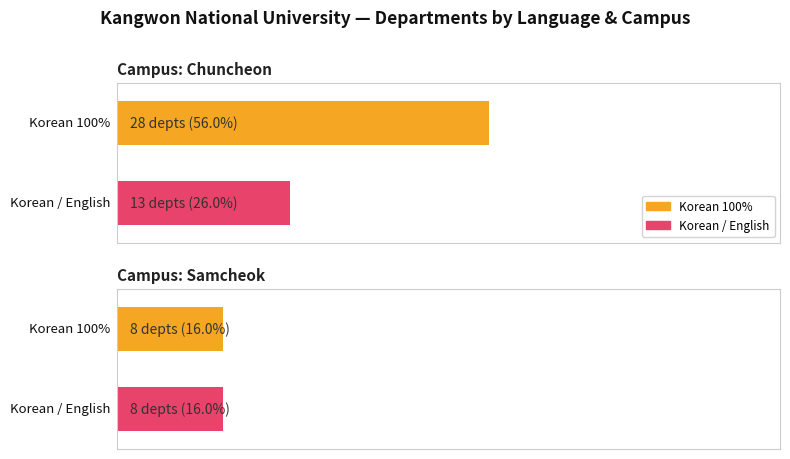

How many bars are there in total?

4